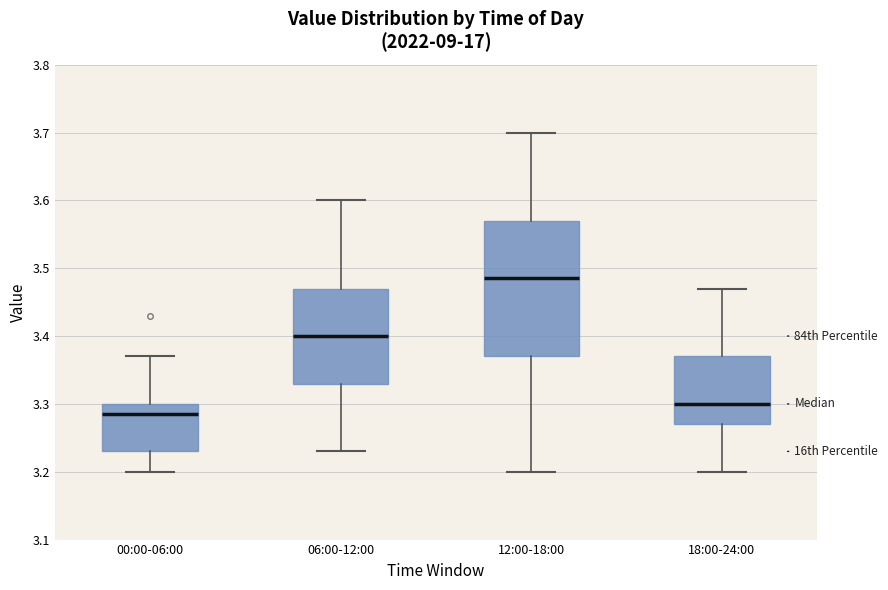

Which box's median line is the highest?

12:00-18:00